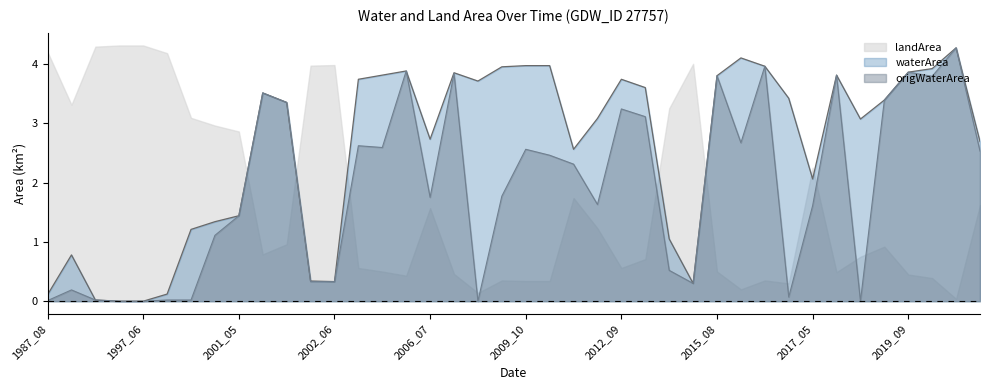

Which series has the widest spread of values?

waterArea